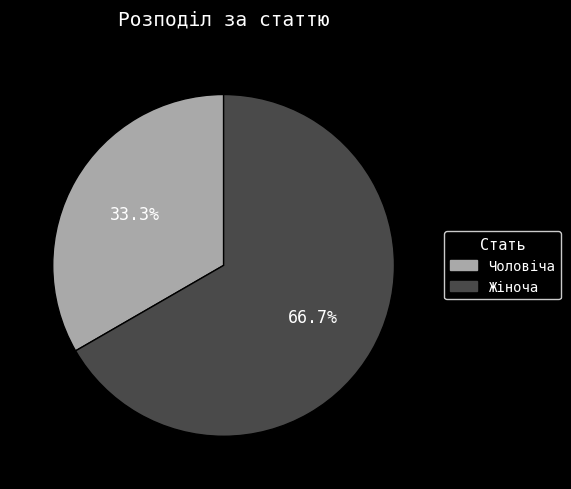

How many segments does this pie chart have?

2